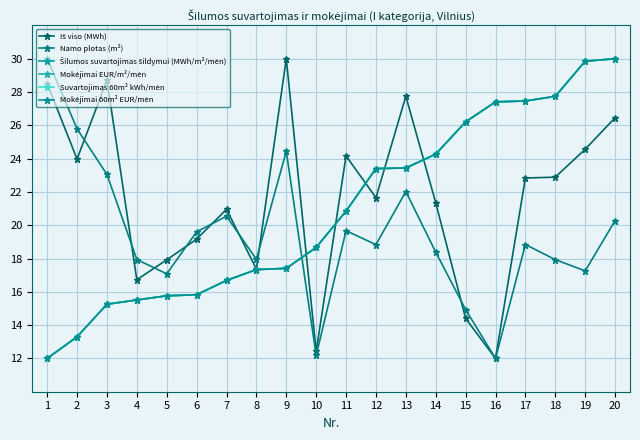

The value of Suvartojimas 60m² kWh/mėn at 5 is 7.8. True or false?

False